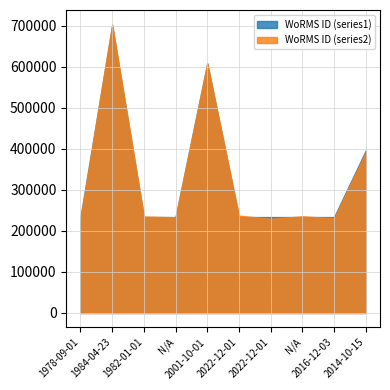

What is the sum of all WoRMS ID (series1) values?

3341280